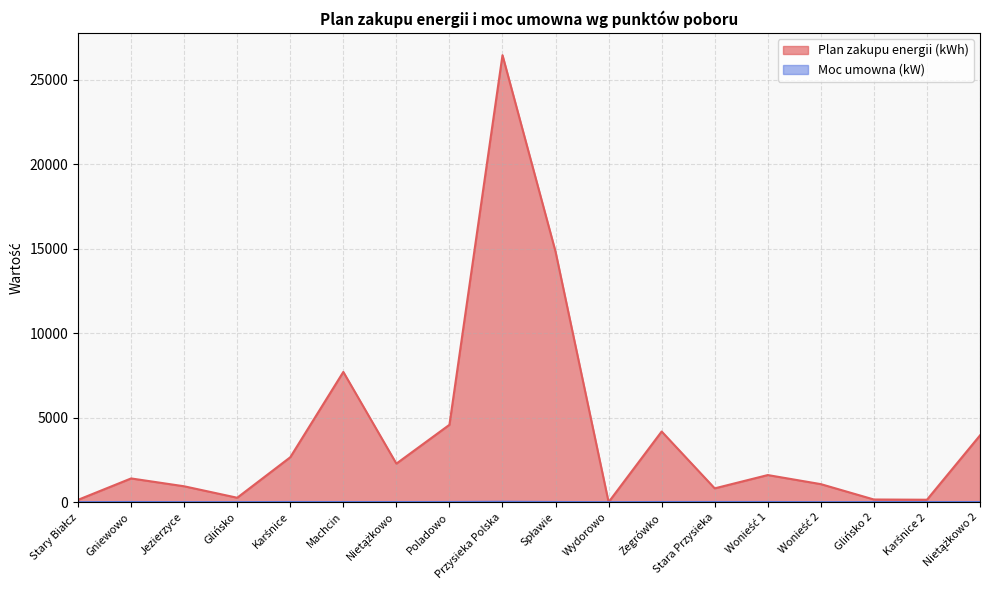

Is it true that Plan zakupu energii (kWh) equals 7708 at Machcin?

True